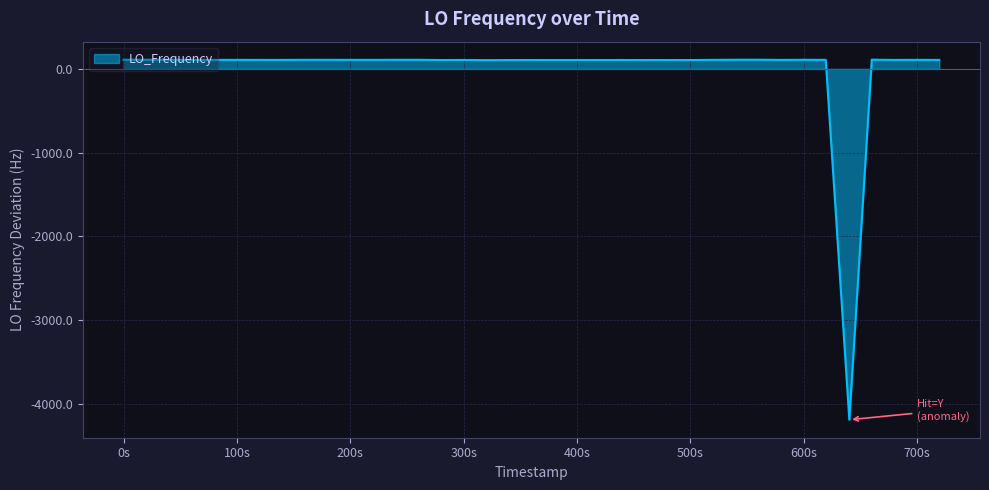

What is the greatest value displayed?

110.2